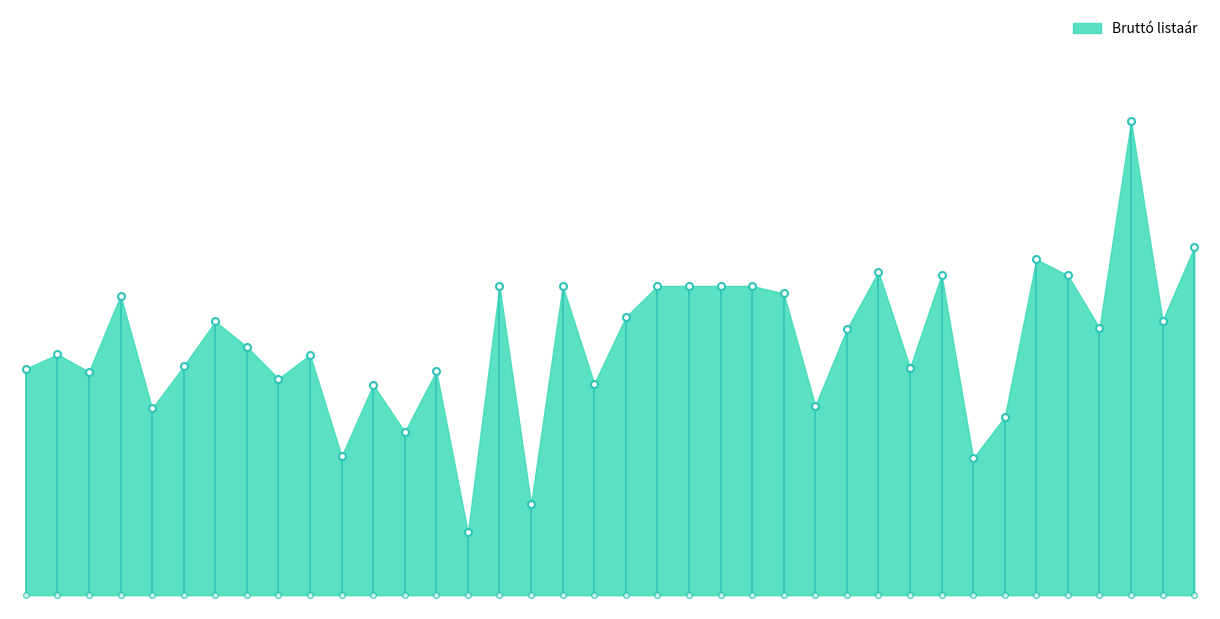

What position from the left is 130101?

7